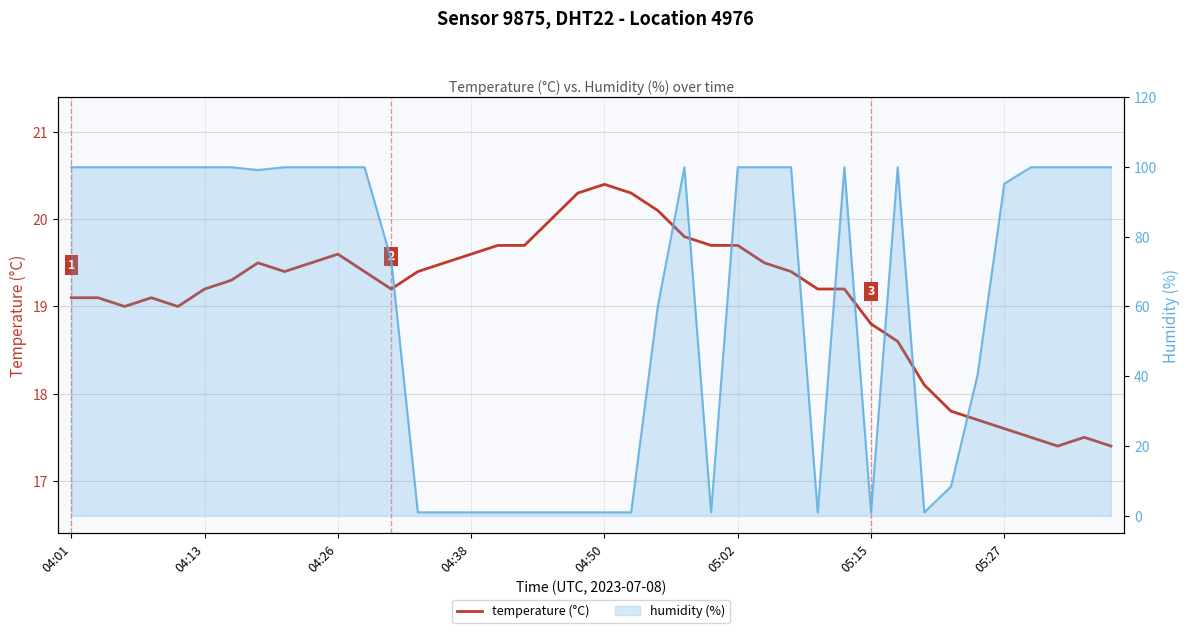

Where do humidity (%) and temperature (°C) first cross each other?

12 and 13